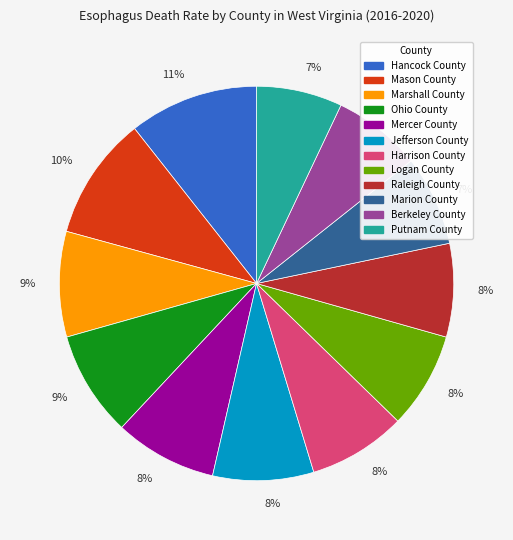

How many slices are in this pie chart?

12